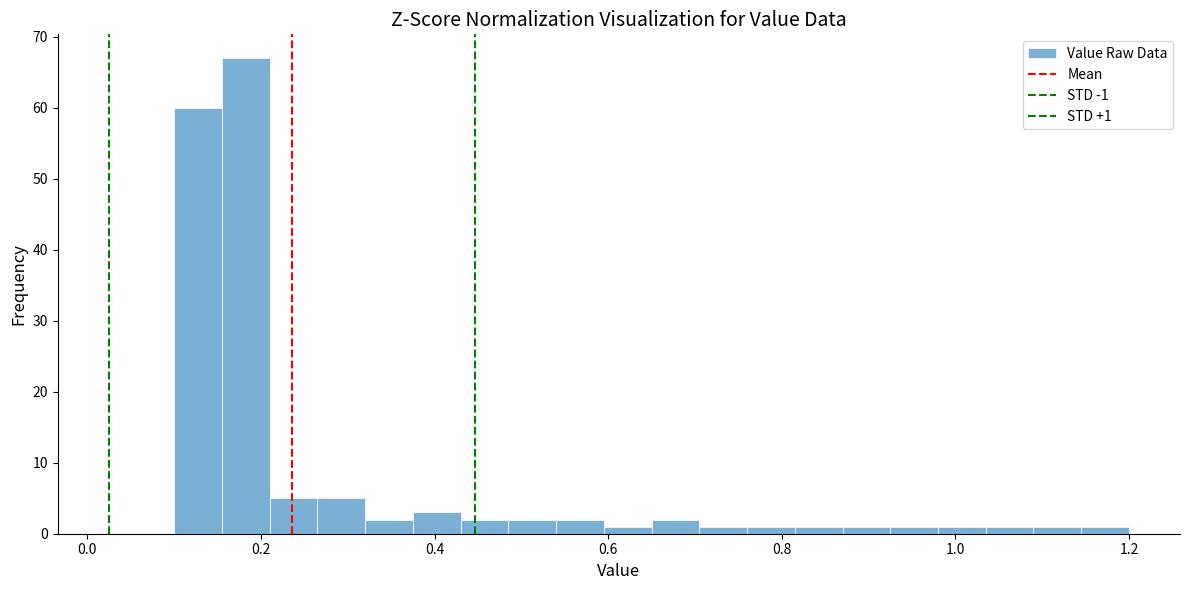

Read against the x-axis, roughly where is the centre of the tallest bar?

0.18